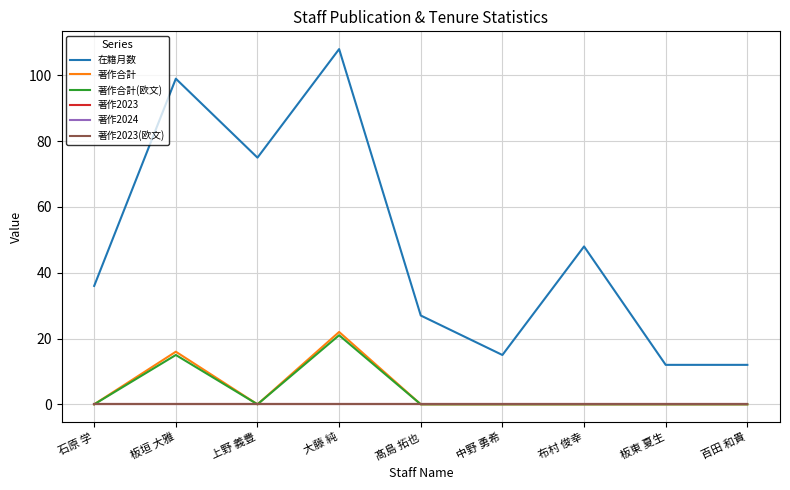

What is the spread (max minus min) of values at 布村 俊幸?

48